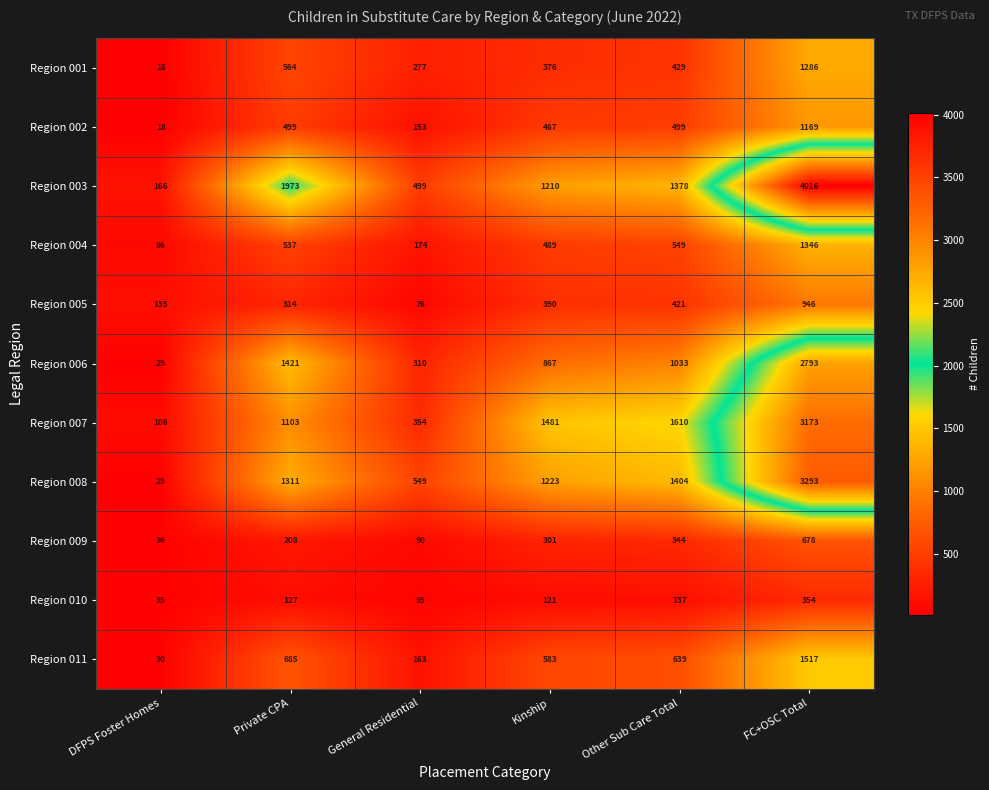

What is the minimum value shown in the chart?

16